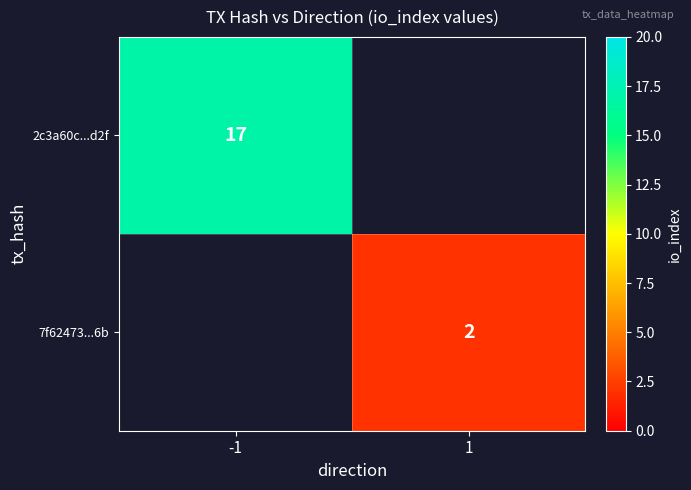

Is it true that 7f62473...6b equals 2 at 1?

True